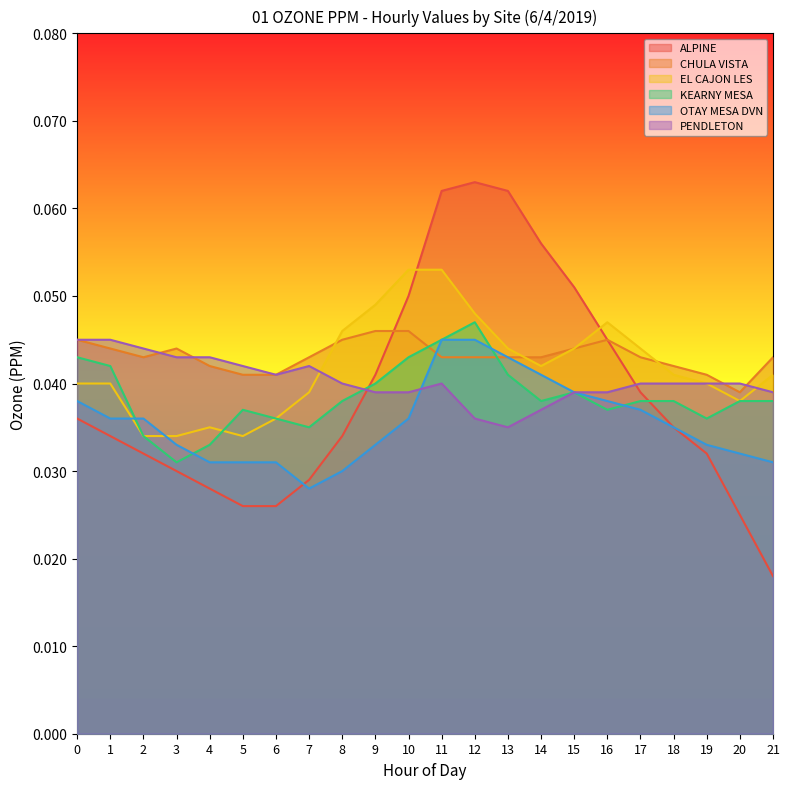

Where is CHULA VISTA nearest to the value 0?

20